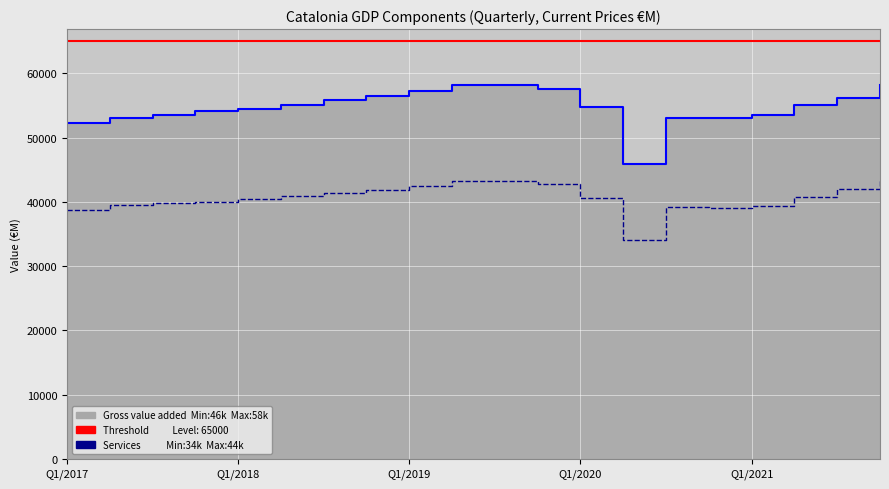

Read the Threshold (65000) value at 14.

65000